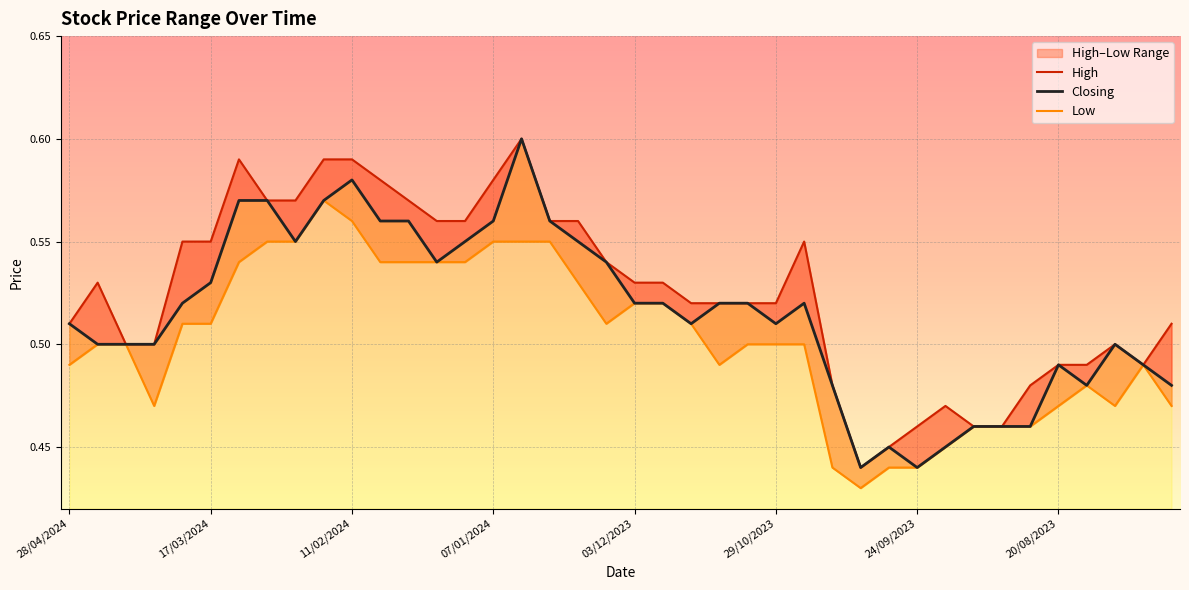

True or false: High has more than 2 interior local peaks.

True